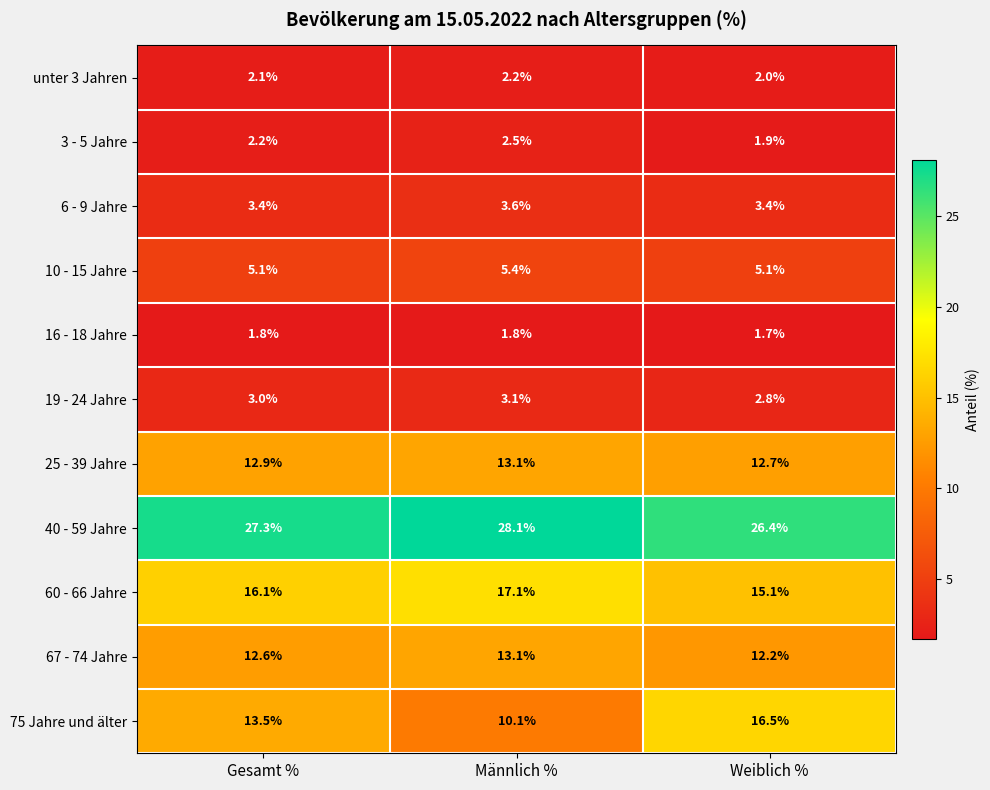

What is the total value across all series at Männlich %?

100.1